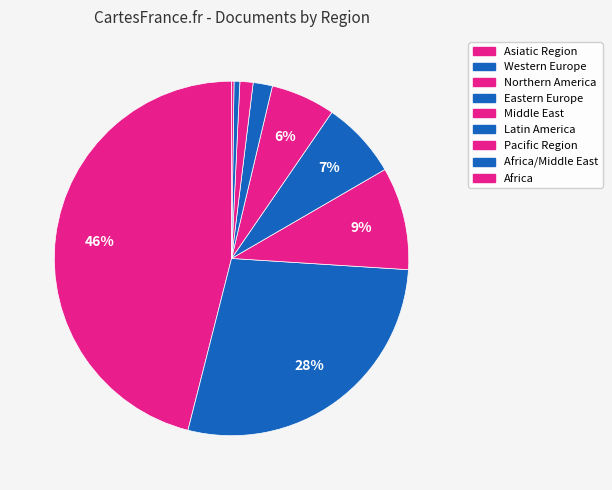

Which slice is the largest?

Asiatic Region